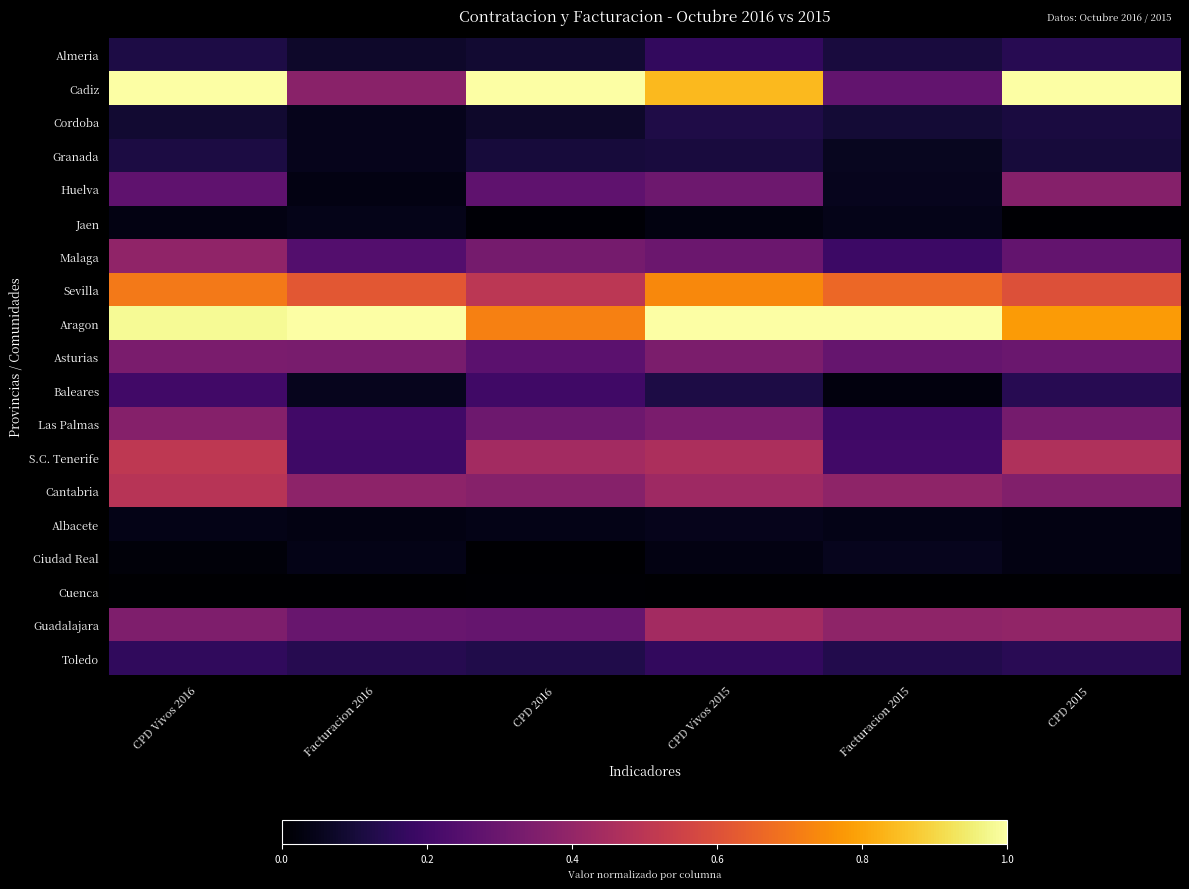

At which category is the sum across all series the highest?

CPD Vivos 2016